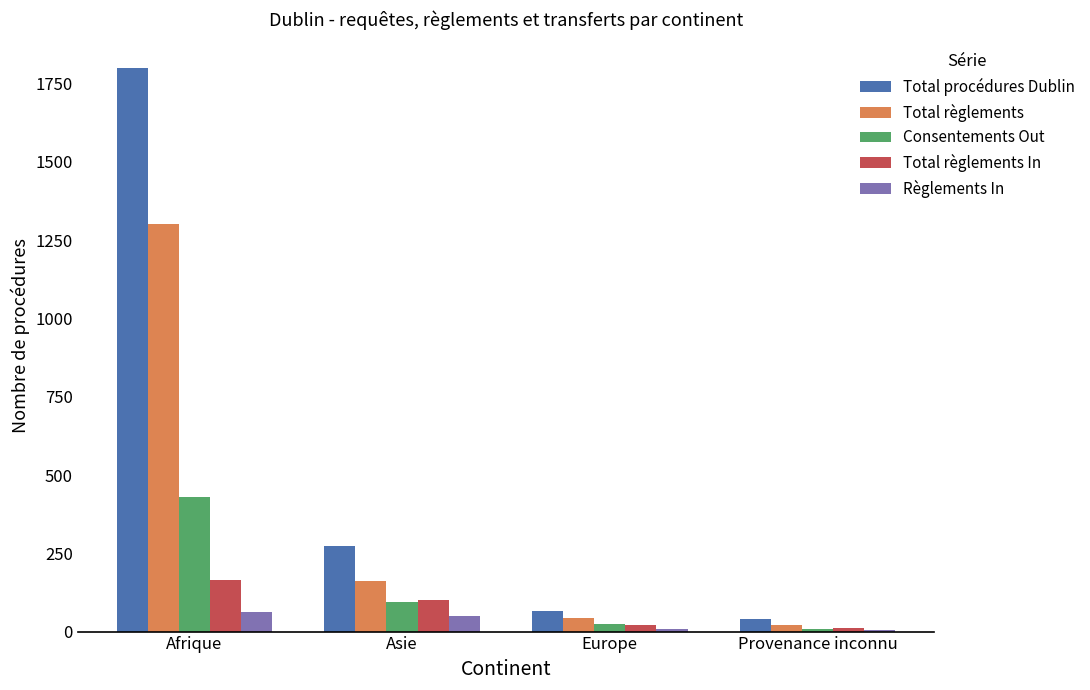

Between Asie and Europe, which series saw the biggest shift?

Total procédures Dublin